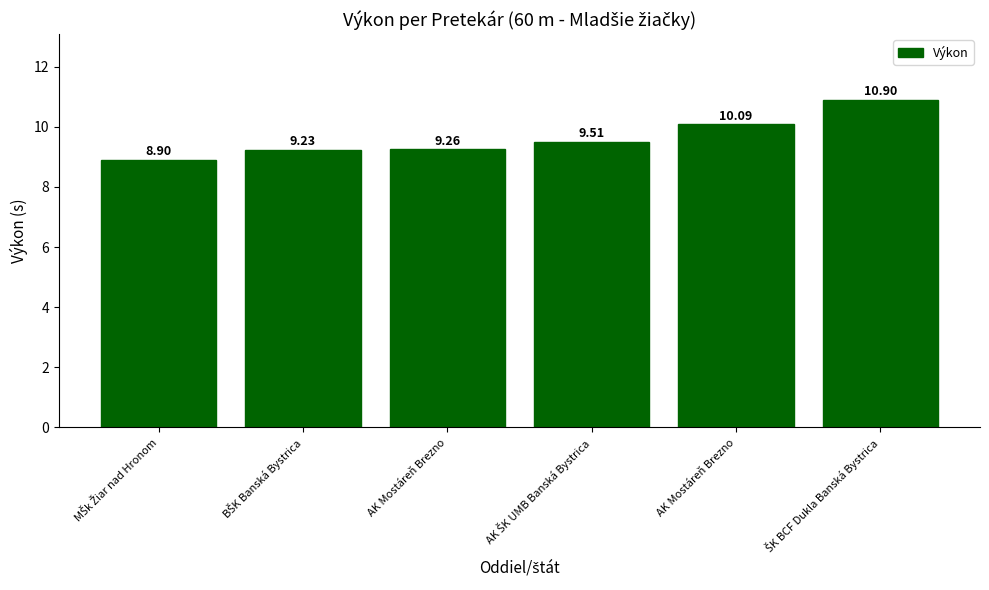

How many bars are there in total?

6